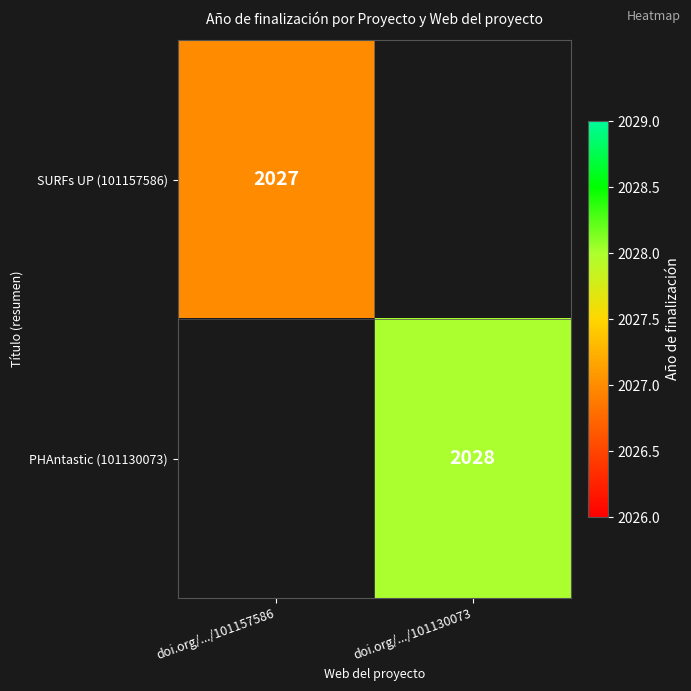

True or false: SURFs UP (101157586) has a value of 2027 at doi.org/.../101157586.

True